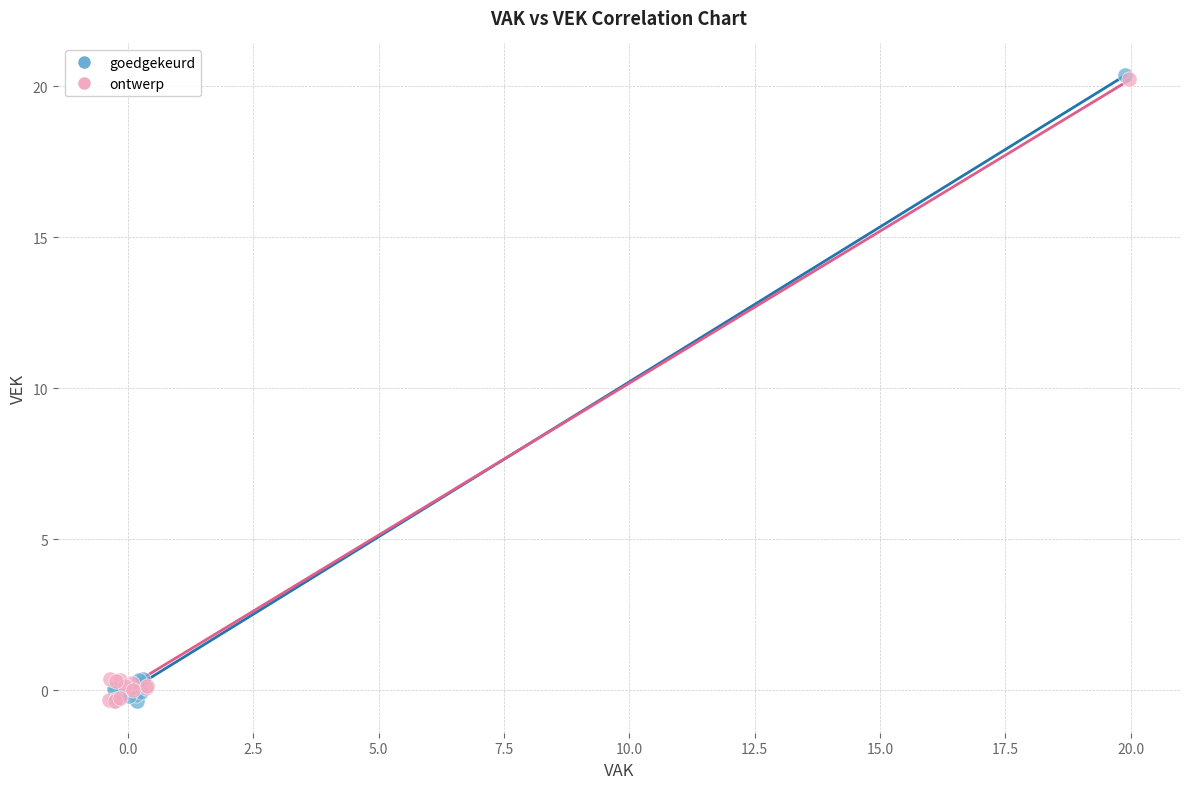

What are all the series names shown in the legend?

goedgekeurd, ontwerp